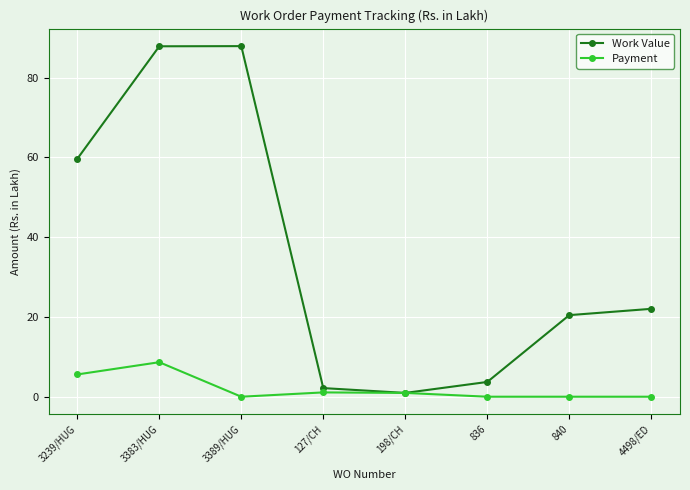

What is the label of the 8th point from the right?

3239/HUG